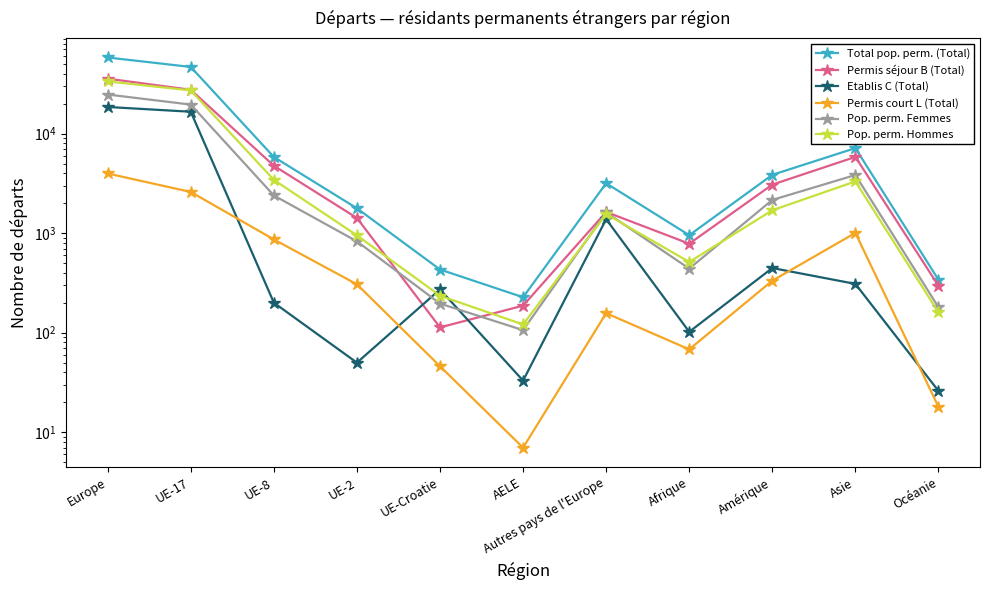

What is the approximate value of Pop. perm. Femmes at UE-Croatie, to the nearest 100?

200